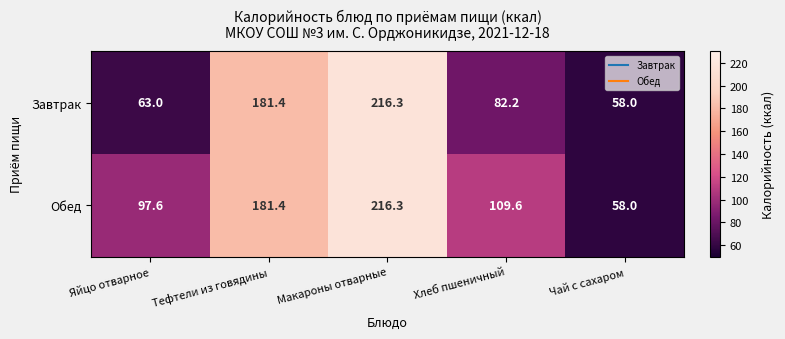

What is the highest value of the Обед series?

216.3